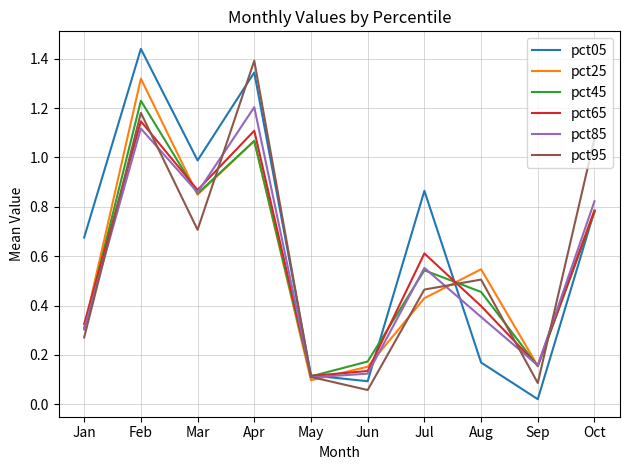

Which label corresponds to the largest value in the chart?

Feb